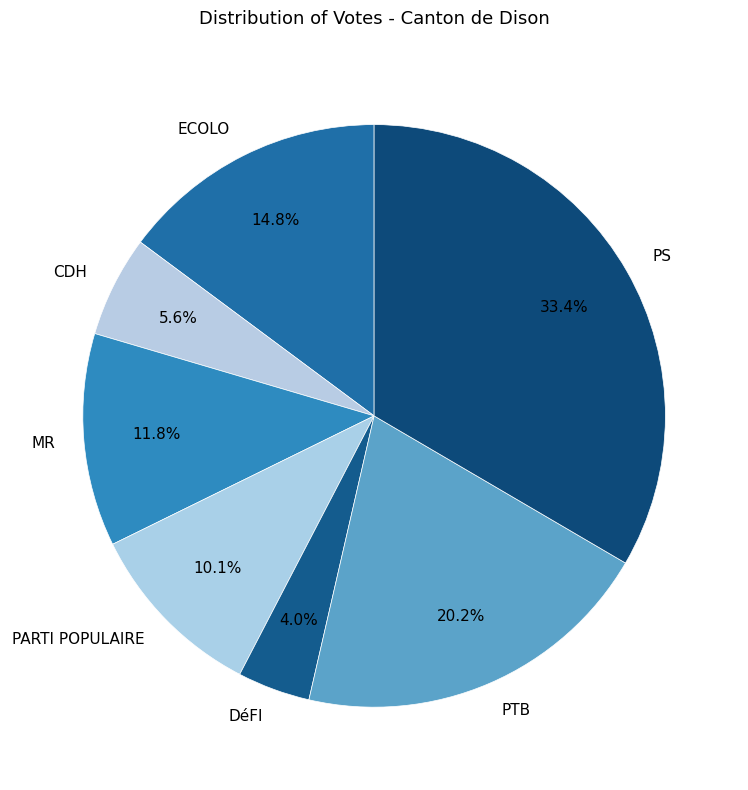

Is it true that CDH is 6% of the pie?

True